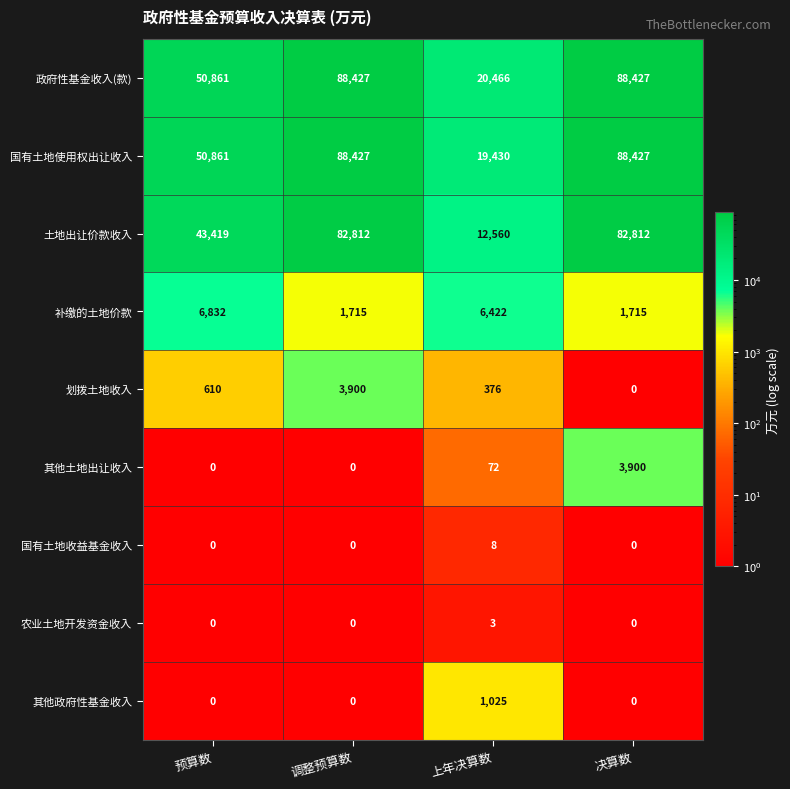

What is the difference between the 政府性基金收入(款) values at 上年决算数 and 调整预算数?

67961